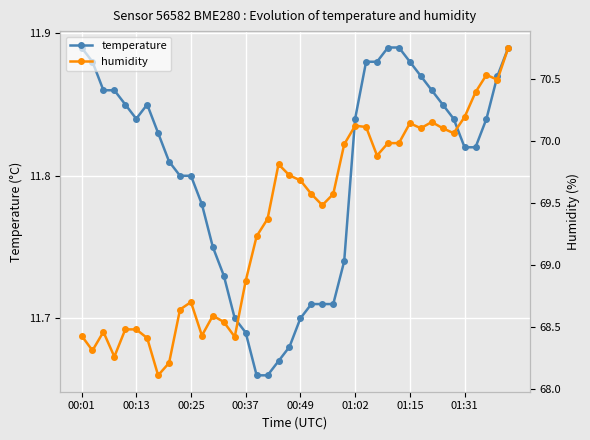

At which category is the sum across all series the highest?

39